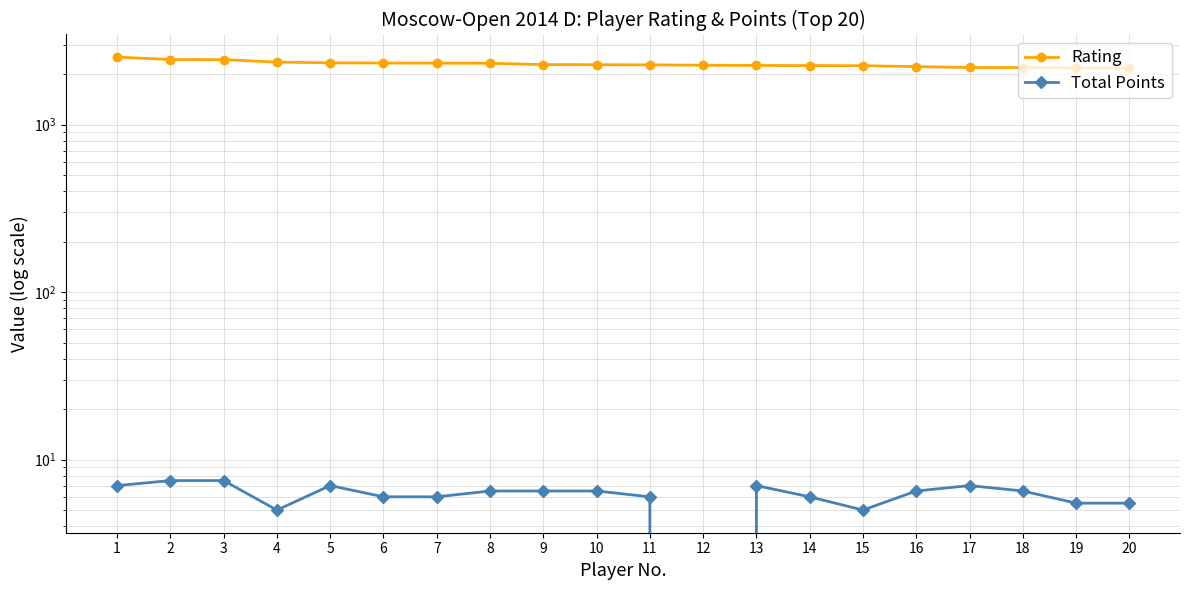

Which series has the largest total across all categories?

Rating